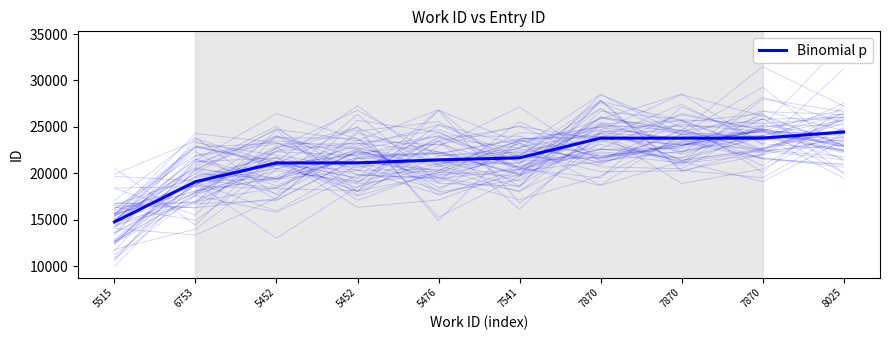

Which has a higher value, 8025 or 7870?

8025